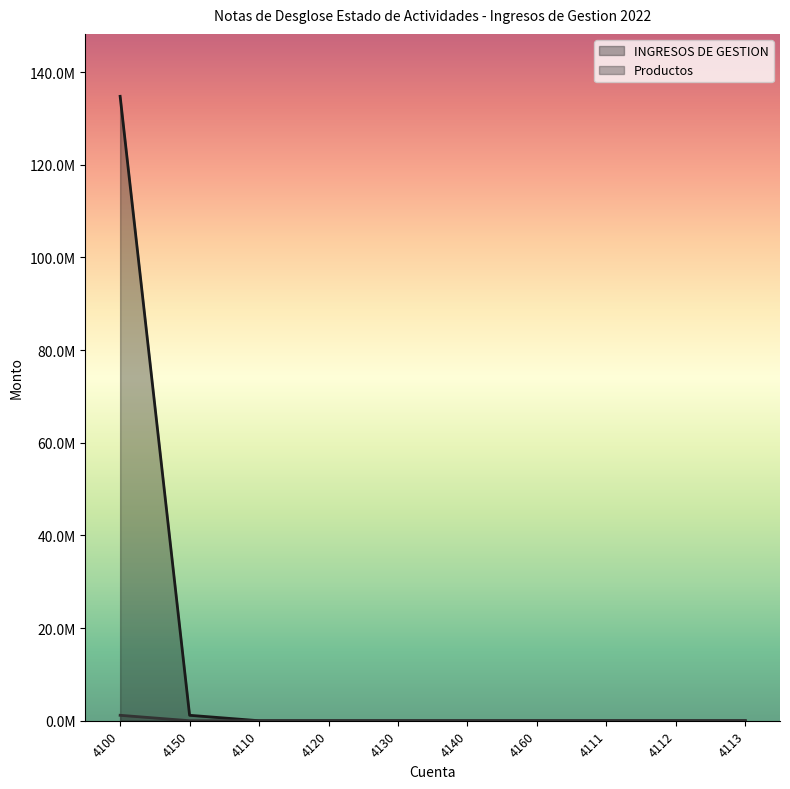

How many categories are shown in the chart?

10